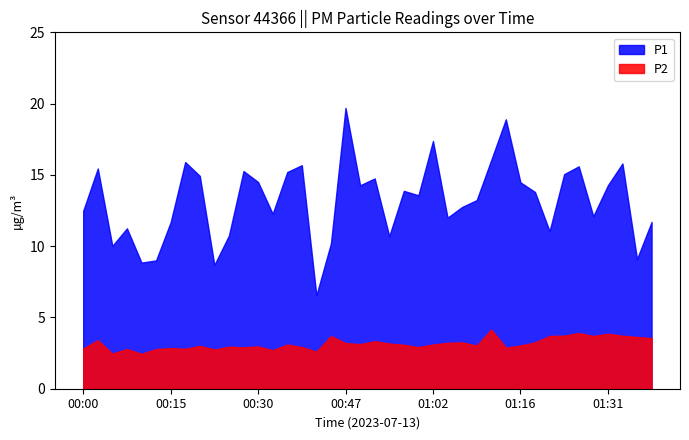

What is the spread (max minus min) of values at 01:14?

16.0